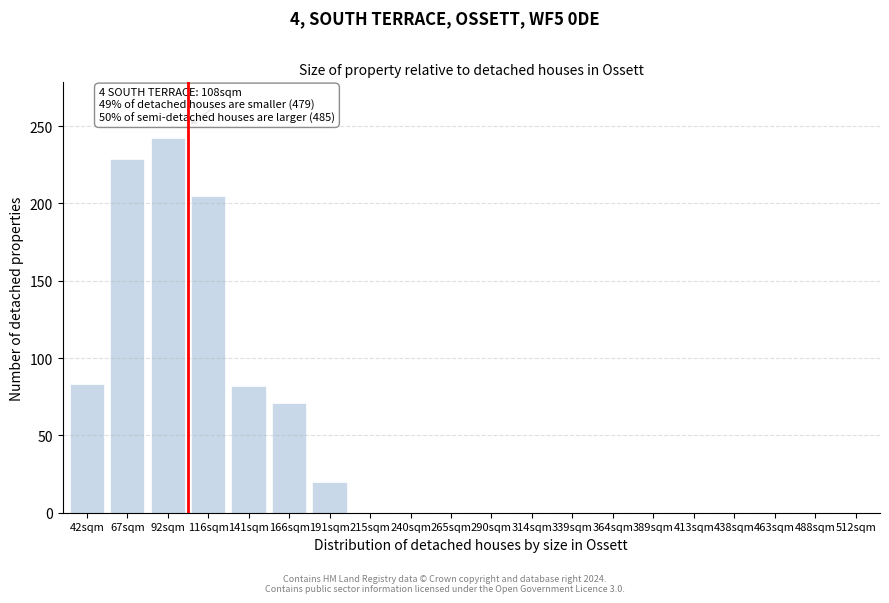

The chart shows a value of 83 at 42sqm. True or false?

True